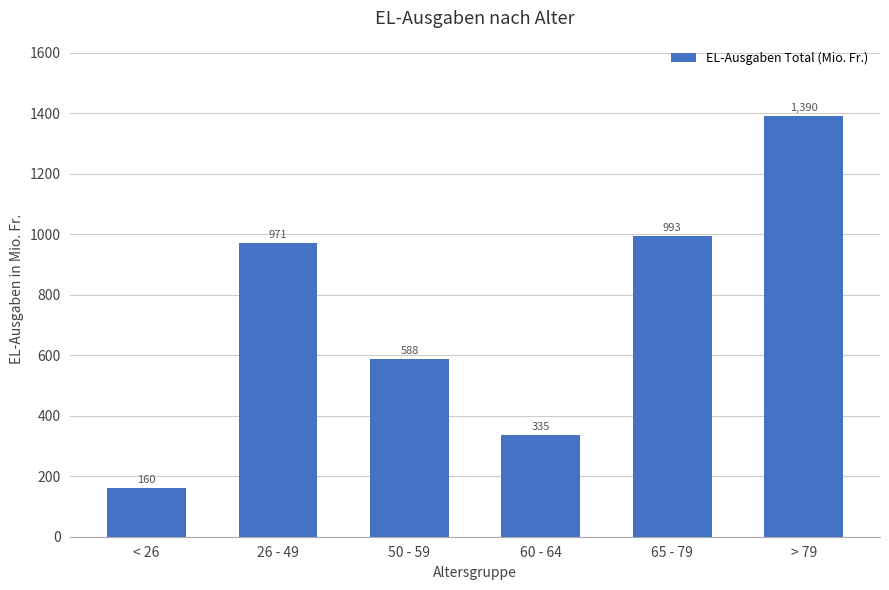

List the labels in order of value, largest first.

> 79, 65 - 79, 26 - 49, 50 - 59, 60 - 64, < 26